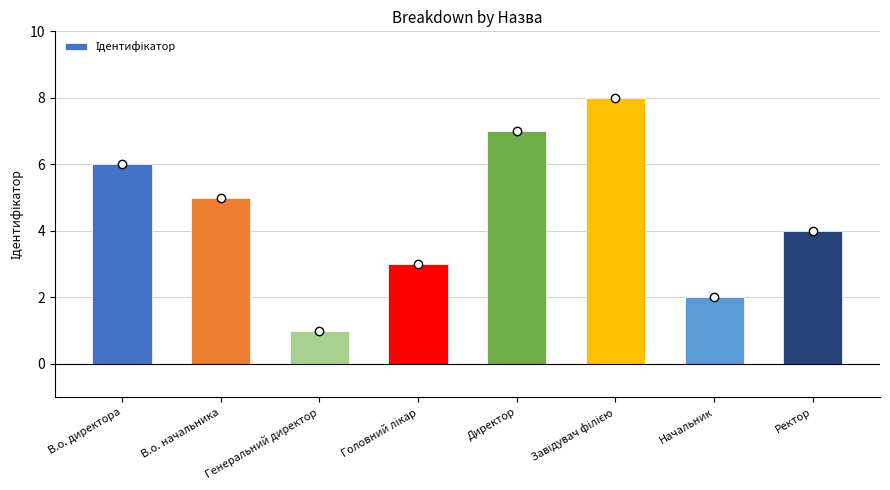

Does the chart contain stacked bars?

No